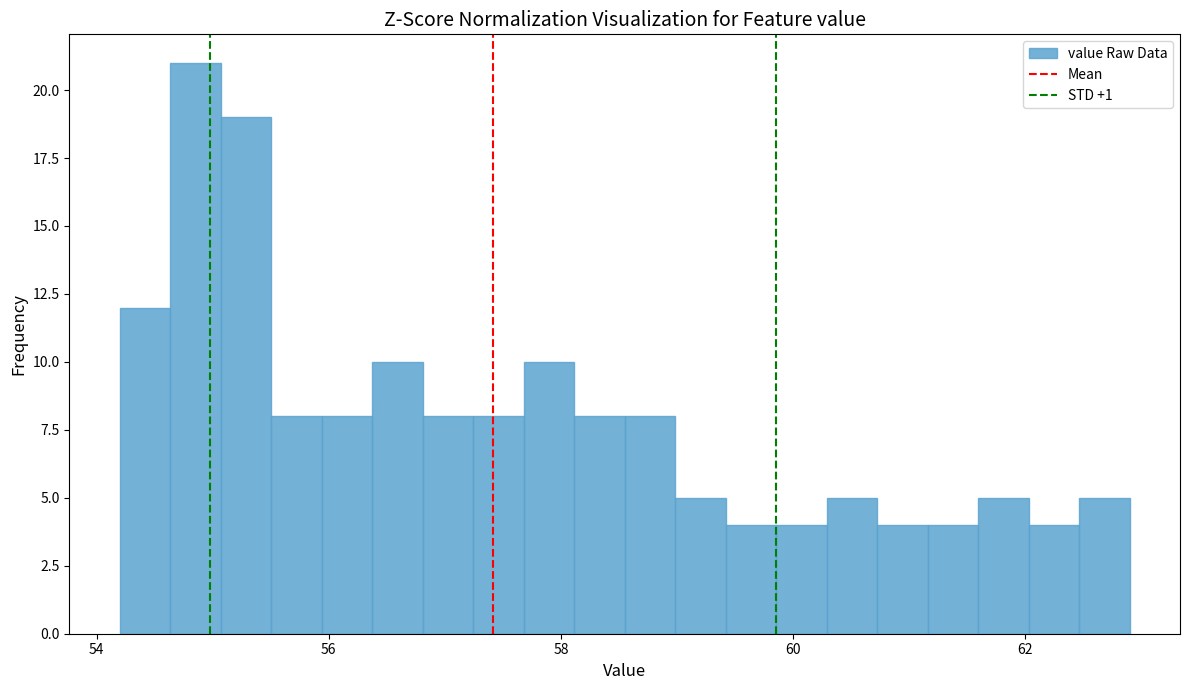

Read against the x-axis, roughly where is the centre of the tallest bar?

54.8